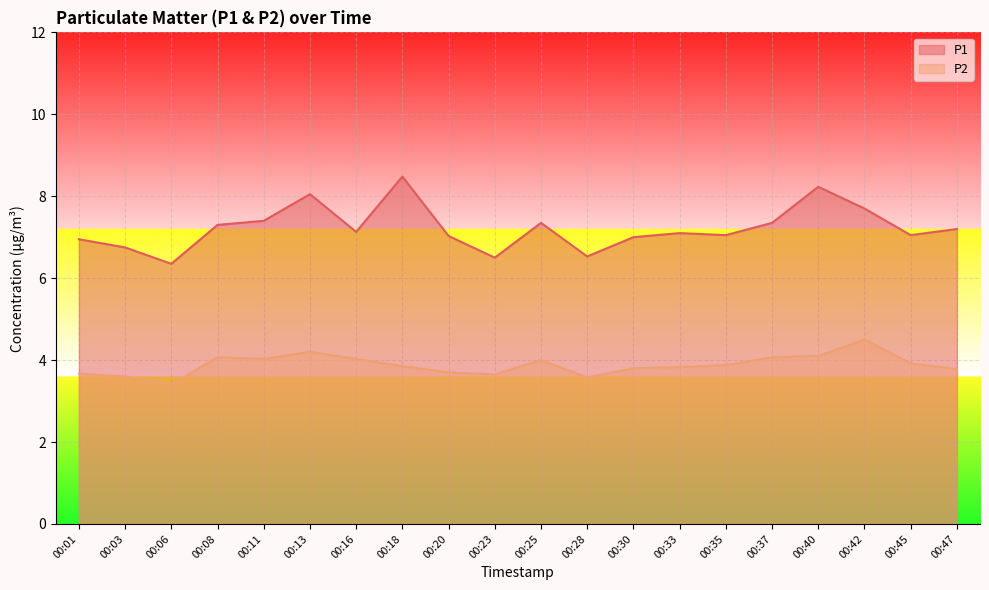

At how many categories does at least one series exceed 3?

20